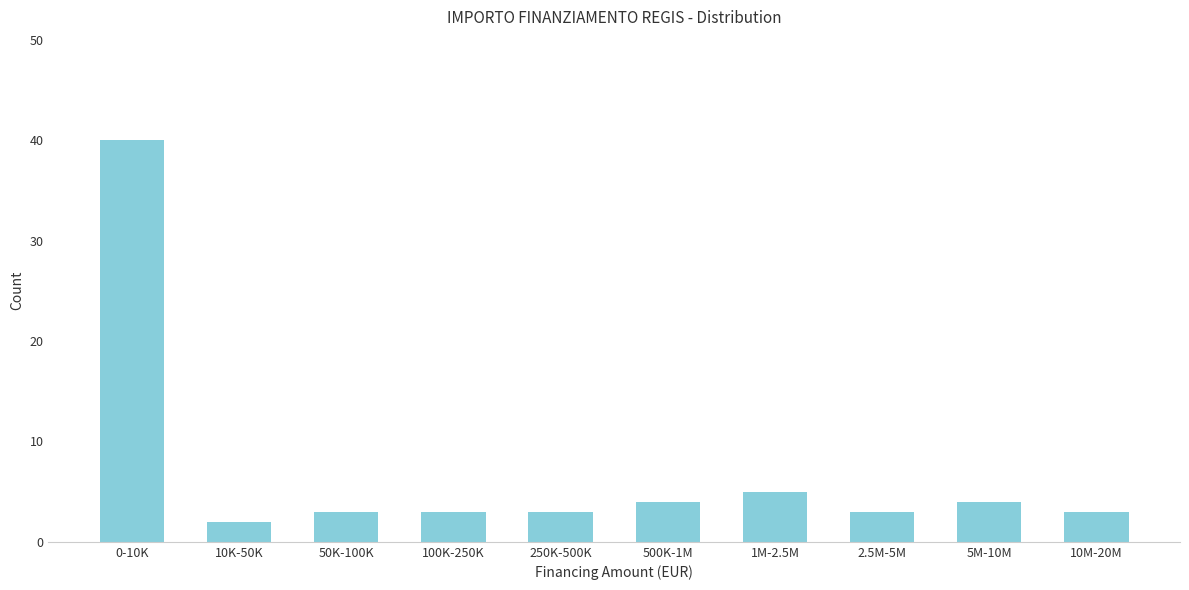

Reading right to left, what are all the values shown in this chart?

3	4	3	5	4	3	3	3	2	40